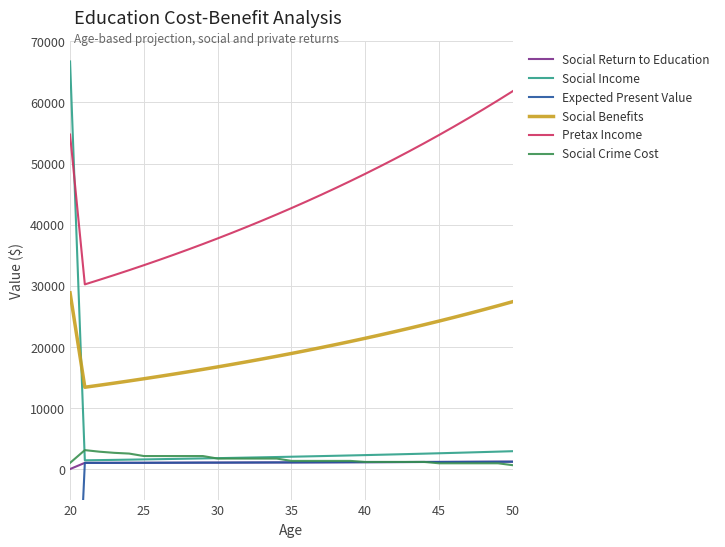

True or false: Social Benefits and Pretax Income cross at least once.

False